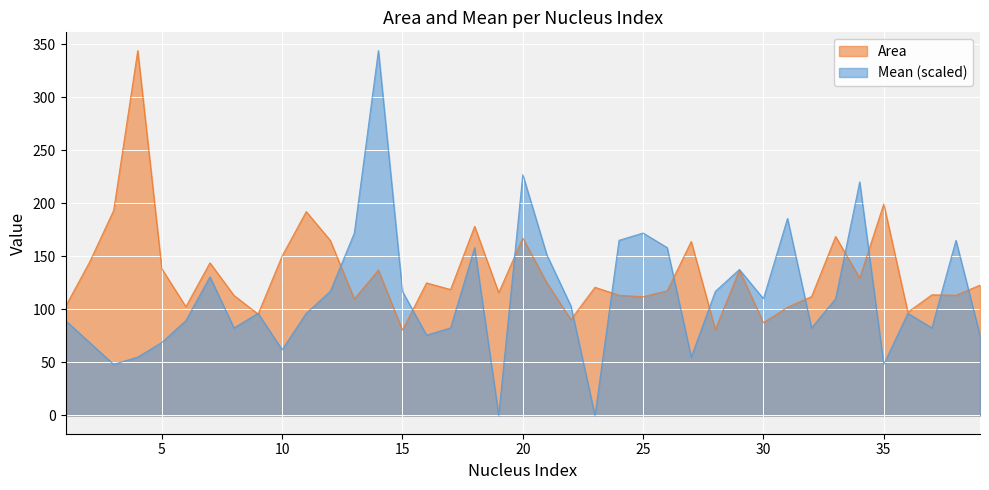

True or false: Mean has a value of 185.8 at 31.

True